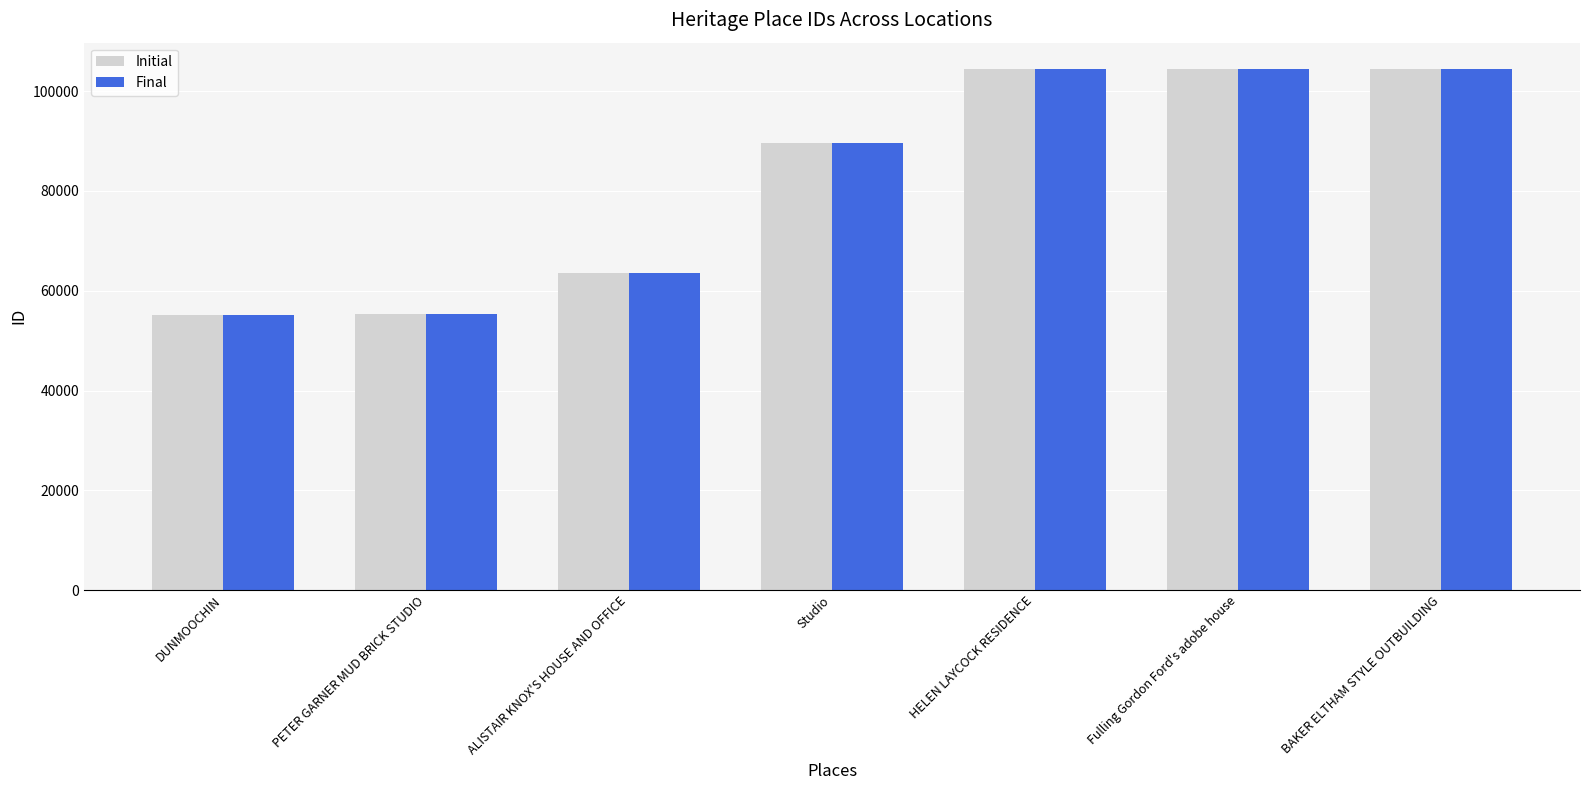

What is the total value across all series at BAKER ELTHAM STYLE OUTBUILDING?

209020